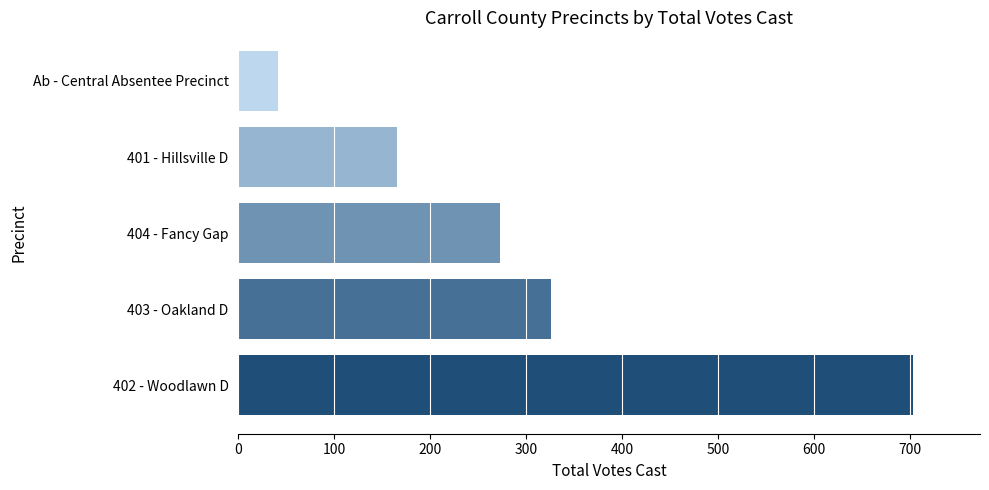

The chart shows a value of 442 at 404 - Fancy Gap. True or false?

False